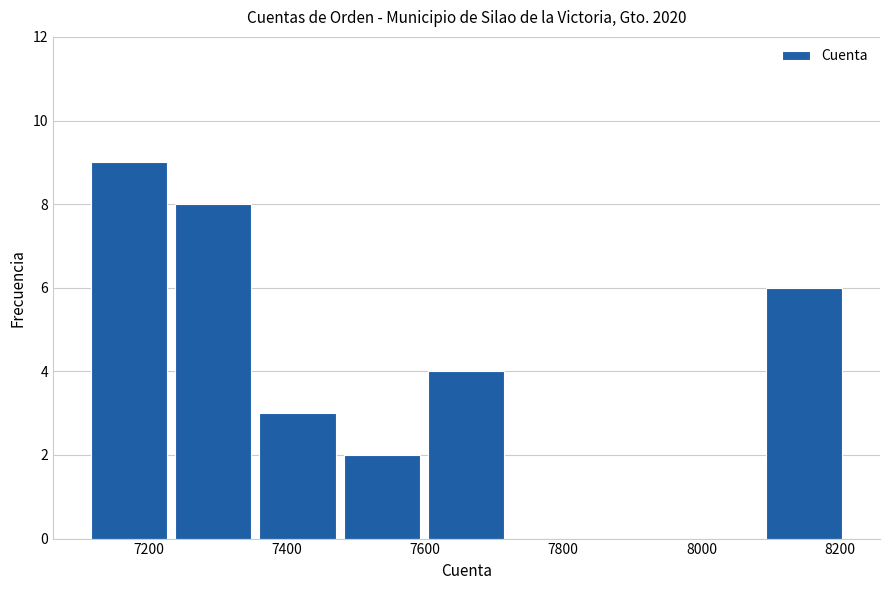

What is the height of the bar covering 7600 to 7720 on the x-axis? Neither the bar edges nor the heights are printed on the chart, so give them approximately, as read against the axes.

4